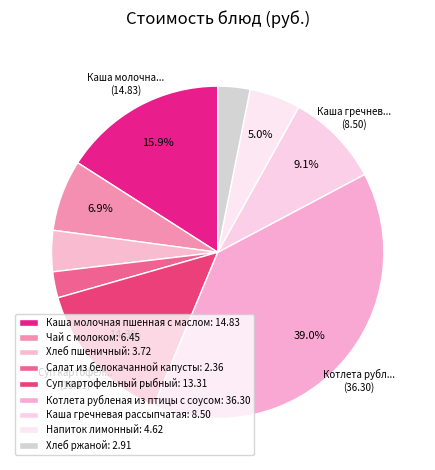

How many segments does this pie chart have?

9